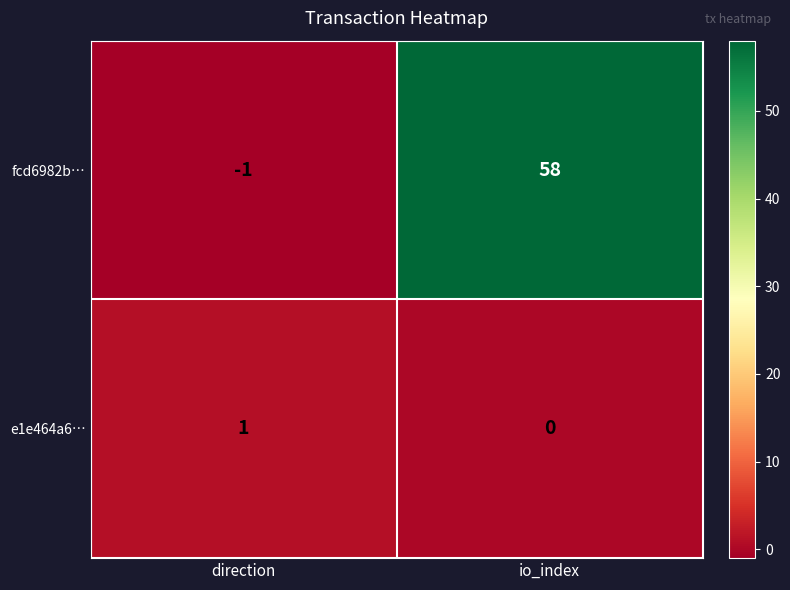

At which label is fcd6982b… closest to 28?

direction